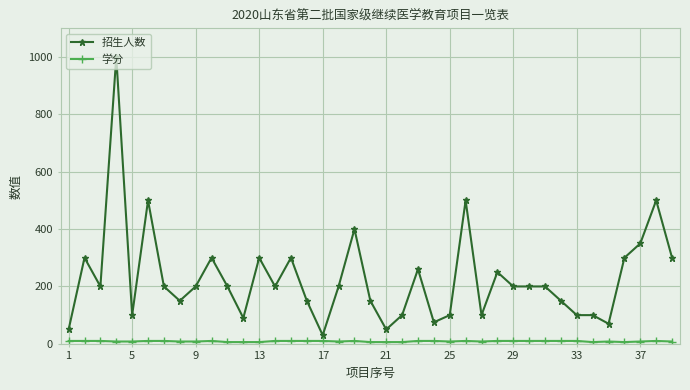

True or false: 招生人数 has more than 2 points higher than both neighbors.

True